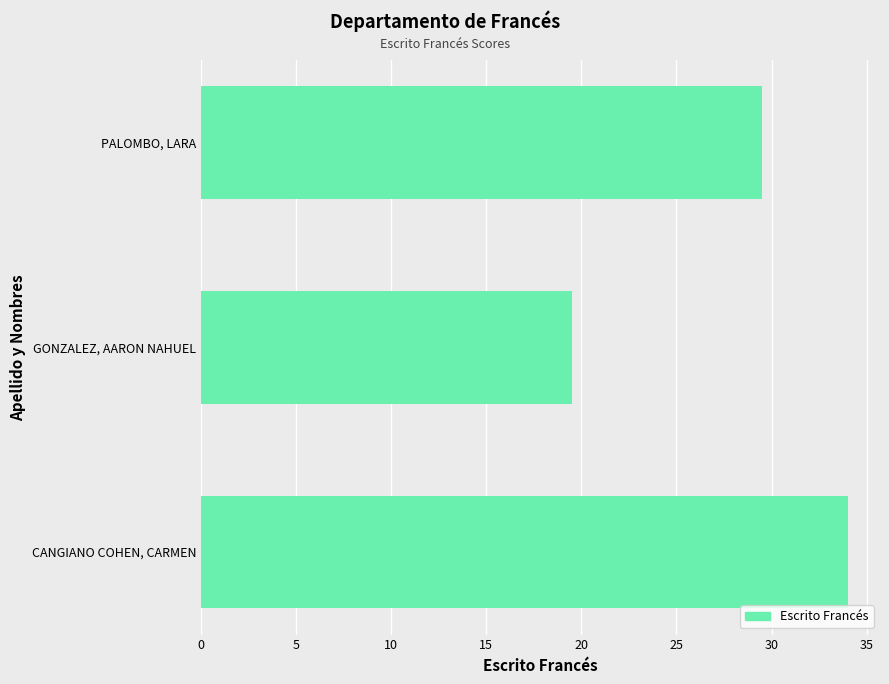

Is it true that the value at GONZALEZ, AARON NAHUEL is 19.5?

True